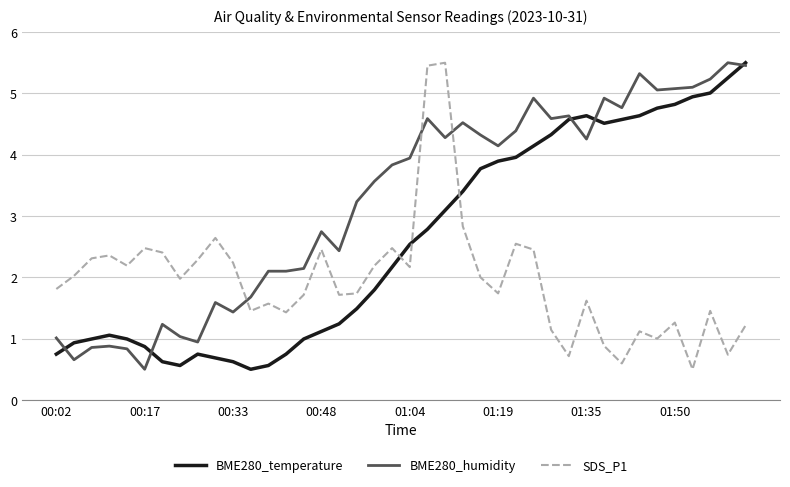

Which series has the largest total across all categories?

BME280_humidity